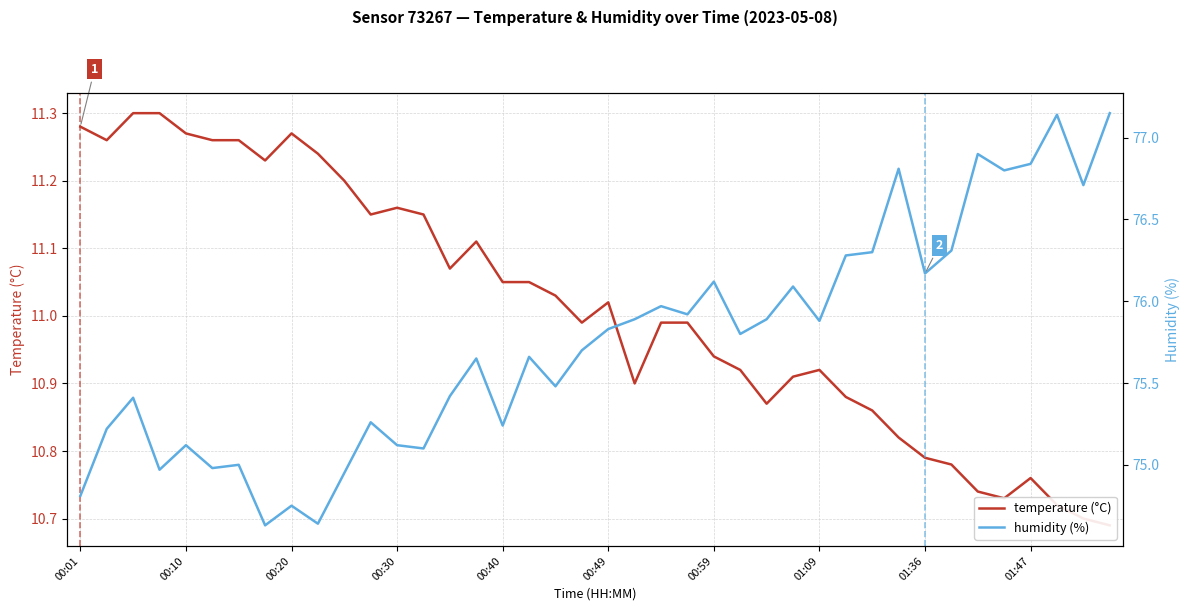

What is the average value of the temperature (°C) series?

11.0